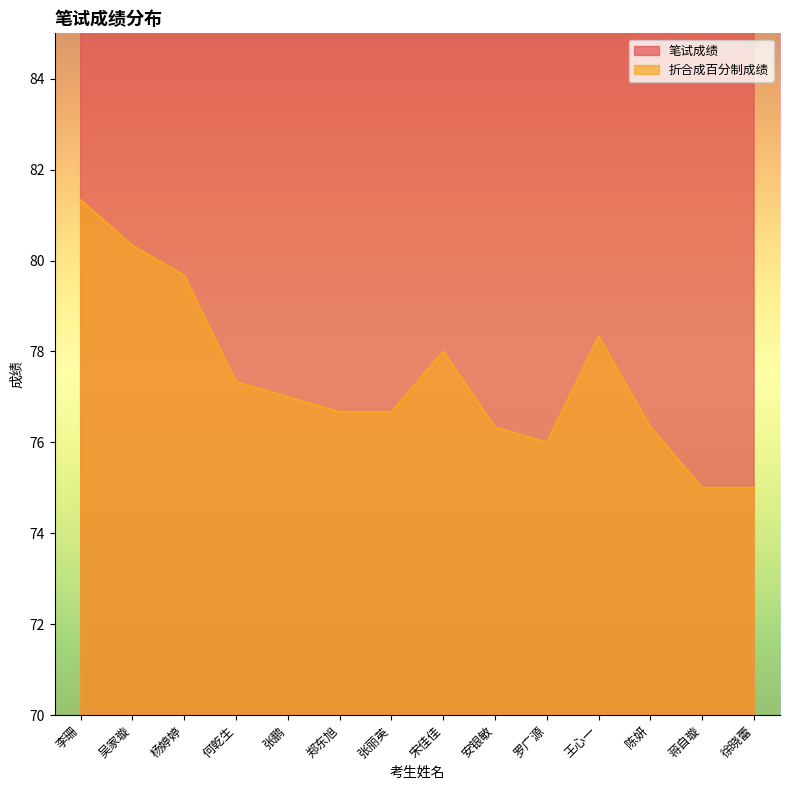

True or false: 折合成百分制成绩 and 笔试成绩 cross at least once.

False